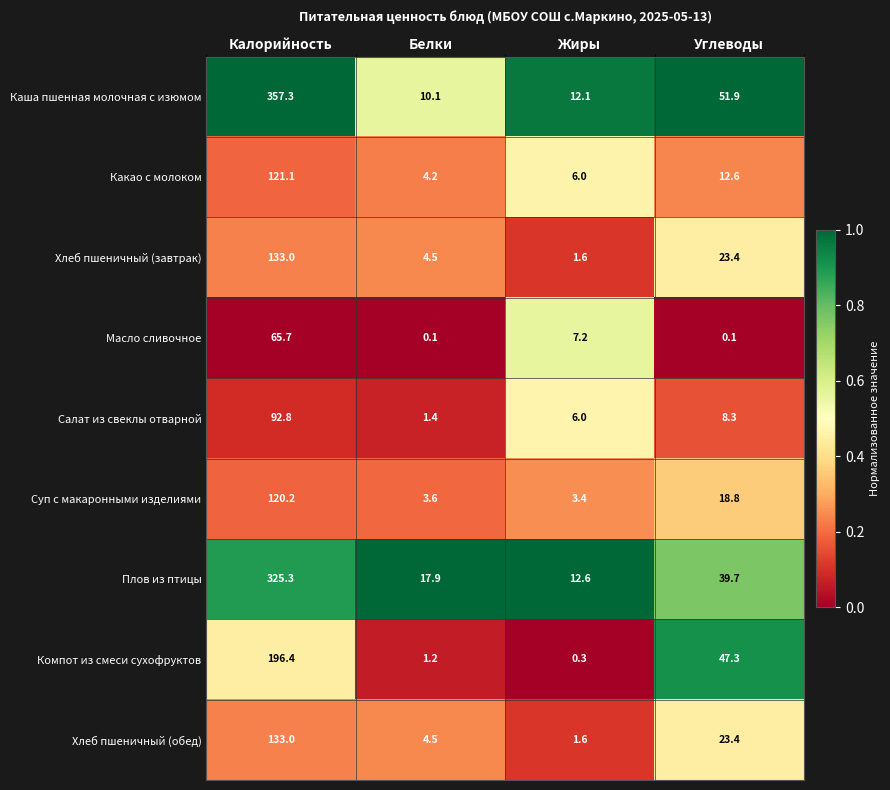

At which label does Салат из свеклы отварной reach its minimum?

Белки